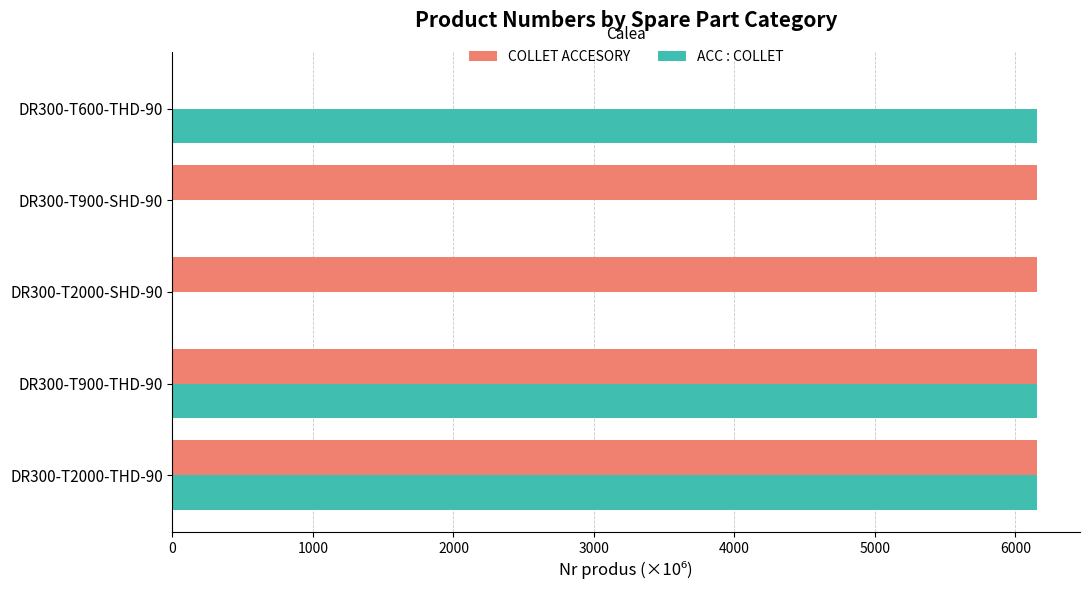

What is the greatest value displayed?

6151.8